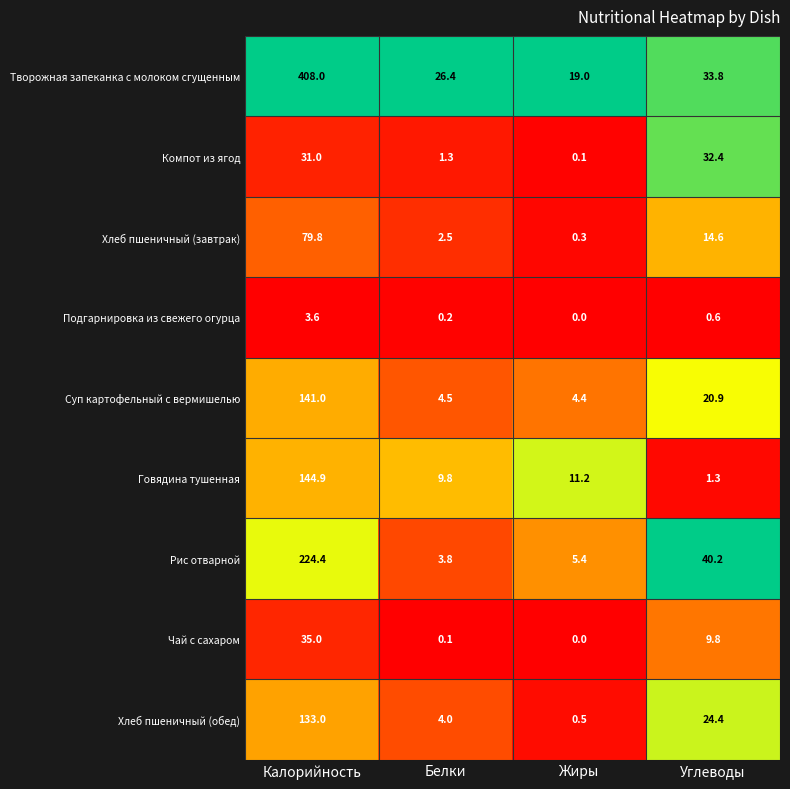

List the labels in order of Рис отварной value, largest first.

Калорийность, Углеводы, Жиры, Белки